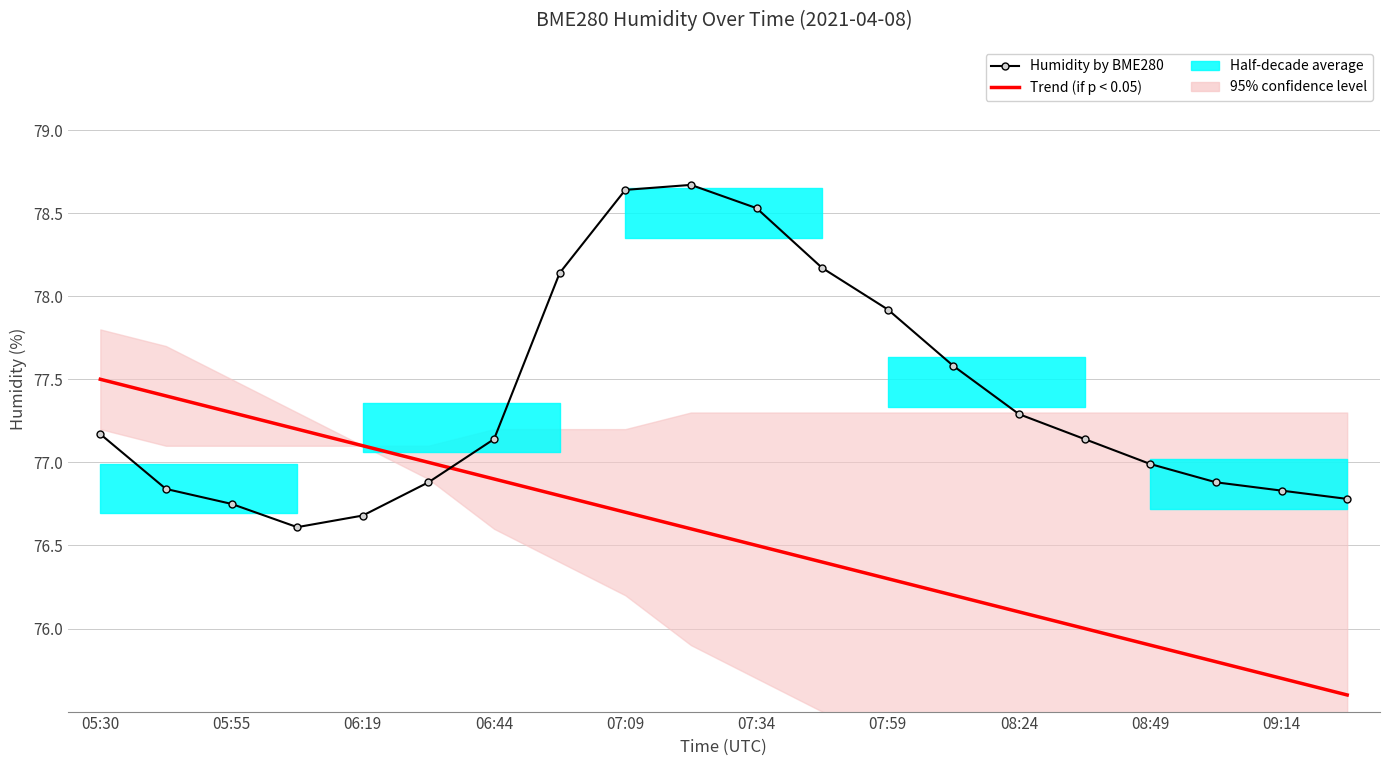

True or false: Trend (if p < 0.05) has more than 1 interior local peaks.

False